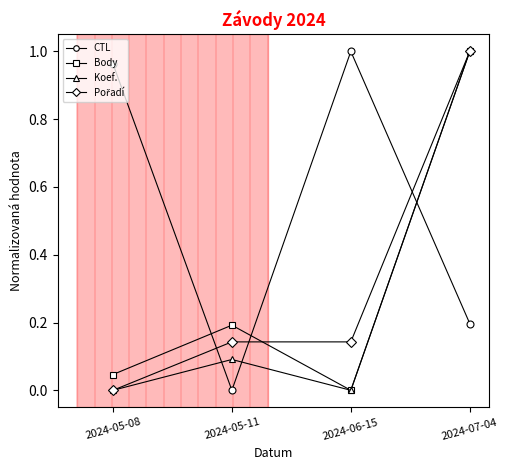

Which series changed the most between 2024-05-11 and 2024-06-15?

CTL